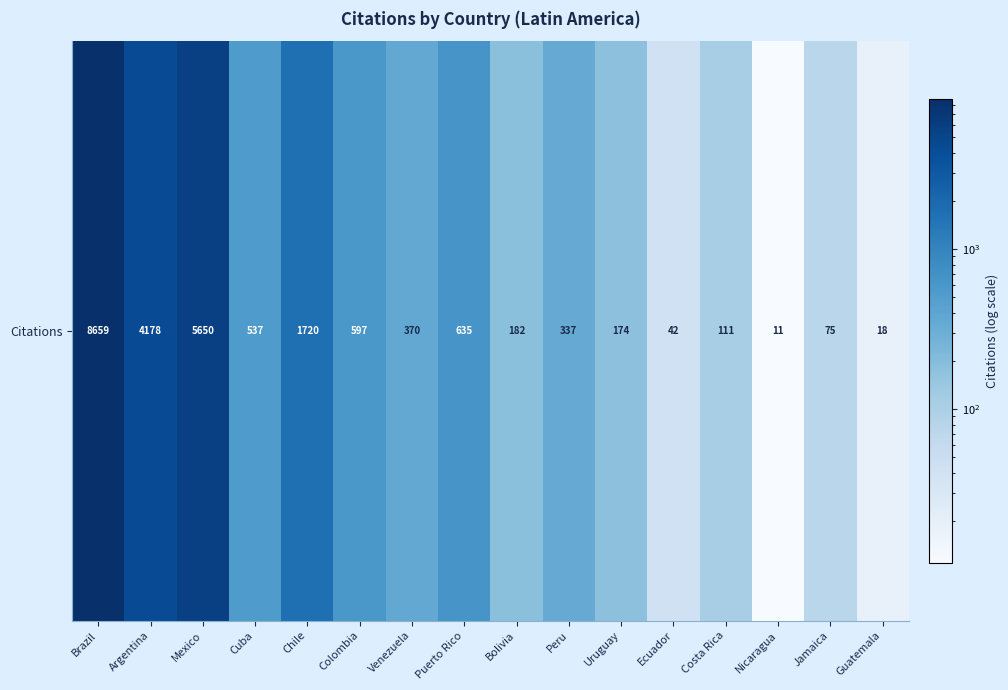

Rank the categories by value from highest to lowest.

Brazil, Mexico, Argentina, Chile, Puerto Rico, Colombia, Cuba, Venezuela, Peru, Bolivia, Uruguay, Costa Rica, Jamaica, Ecuador, Guatemala, Nicaragua